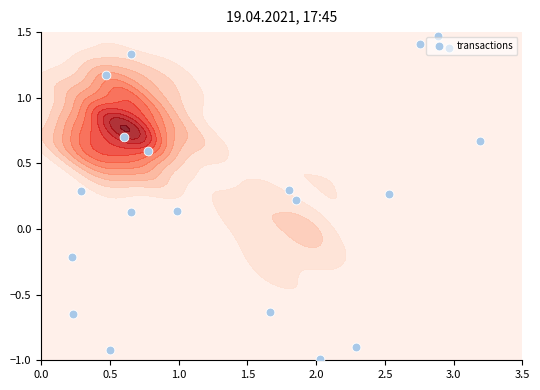

What is the smallest value displayed?

-1.0